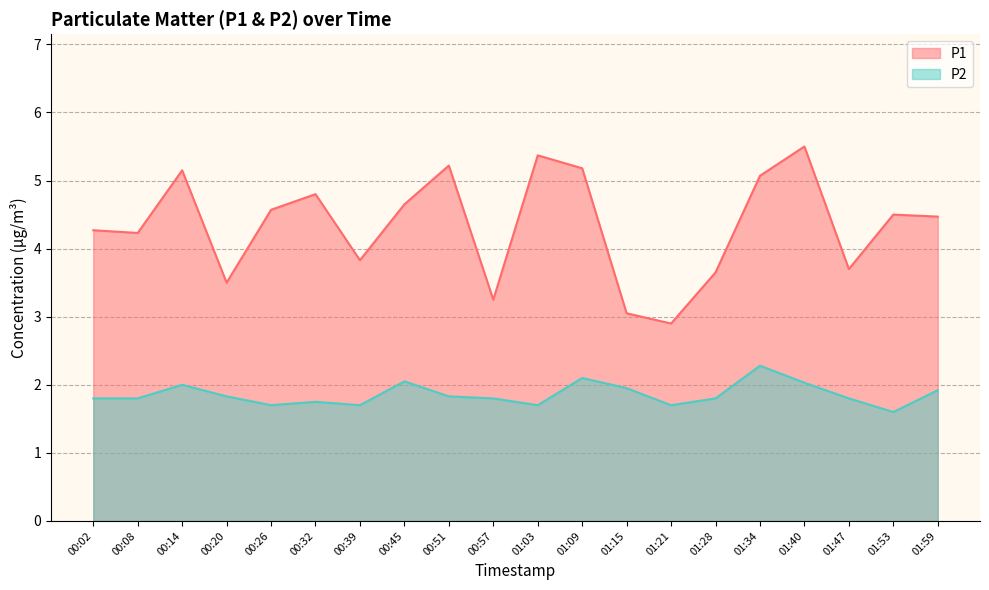

True or false: P1 and P2 intersect in this chart.

False